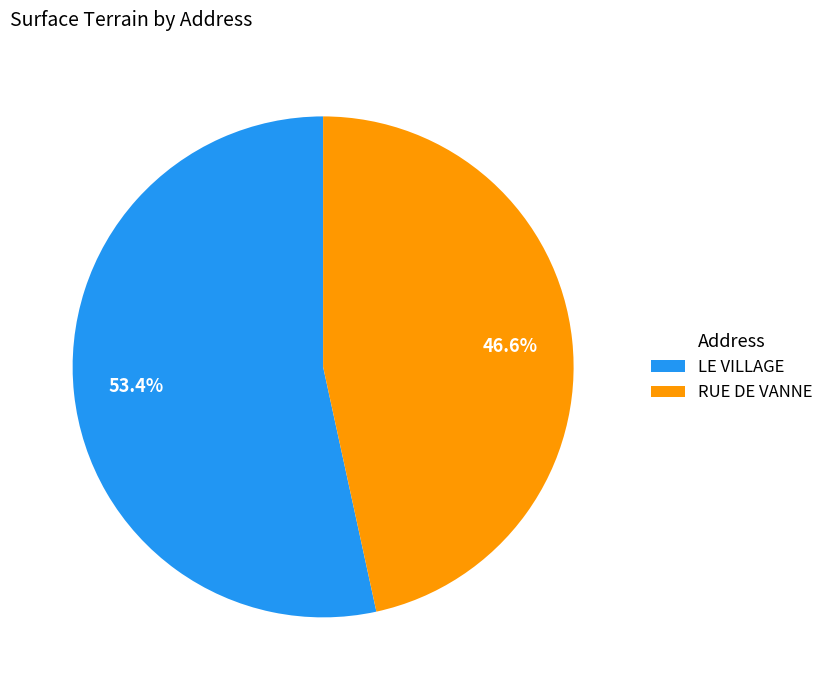

To the nearest percent, what is the combined percentage of LE VILLAGE and RUE DE VANNE?

100%